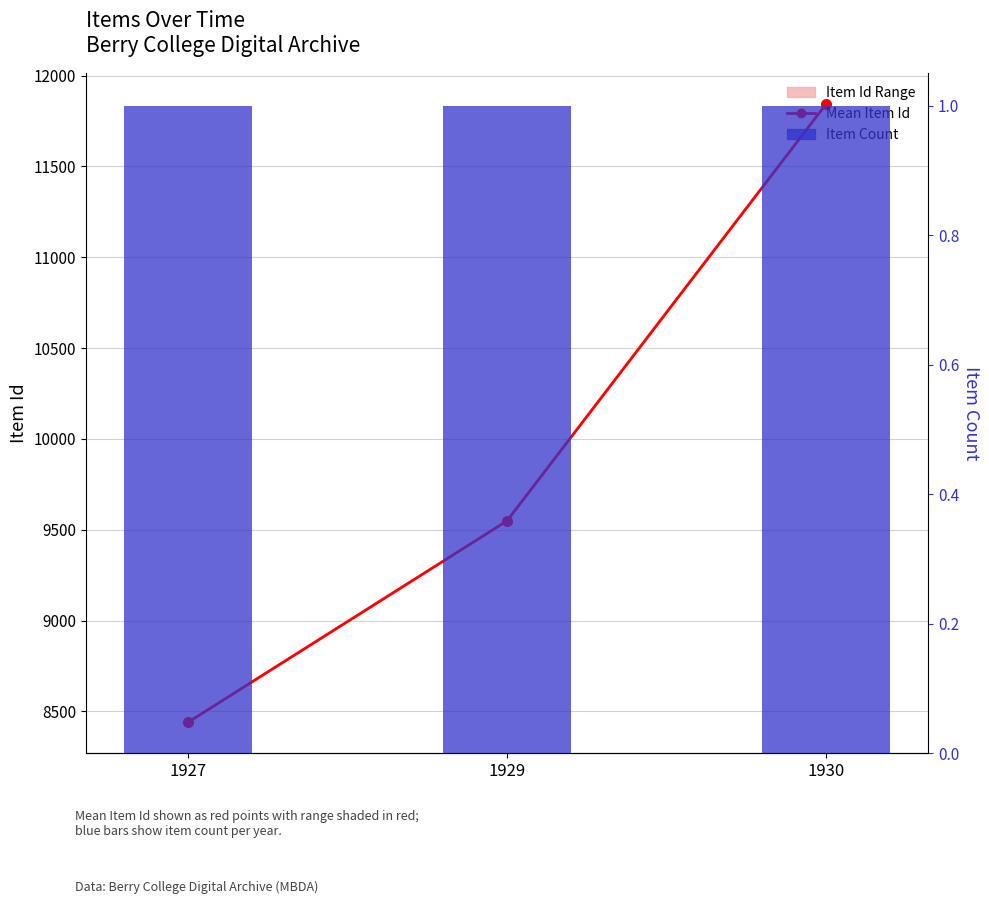

Is the value of Mean Item Id at 1927 greater than the value of Item Count at 1930?

Yes